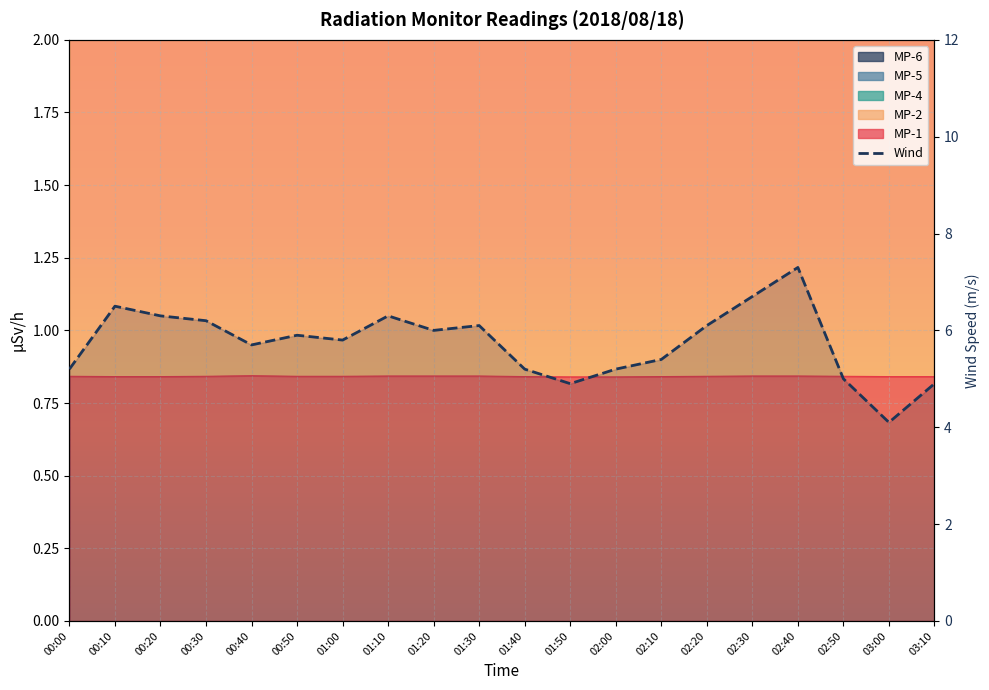

What is the value of the 17th point from the left?

7.3